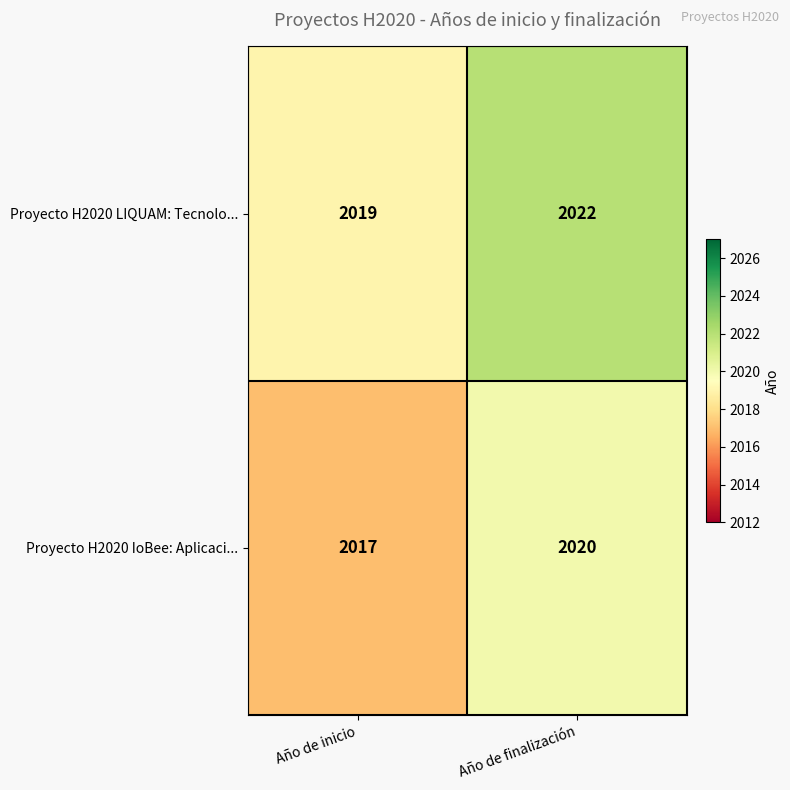

Reading left to right, list all the values displayed in this chart.

Proyecto H2020 LIQUAM: Tecnolo...: Año de inicio=2019	Año de finalización=2022
Proyecto H2020 IoBee: Aplicaci...: Año de inicio=2017	Año de finalización=2020